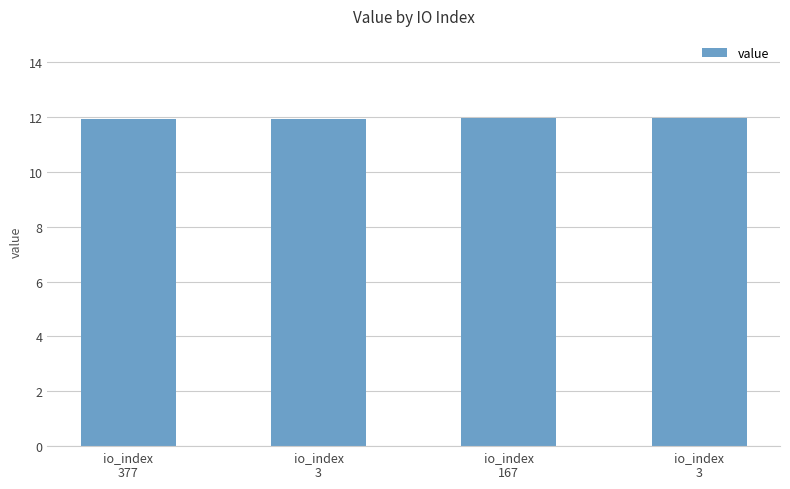

What is the label of the 1st bar from the right?

io_index
3